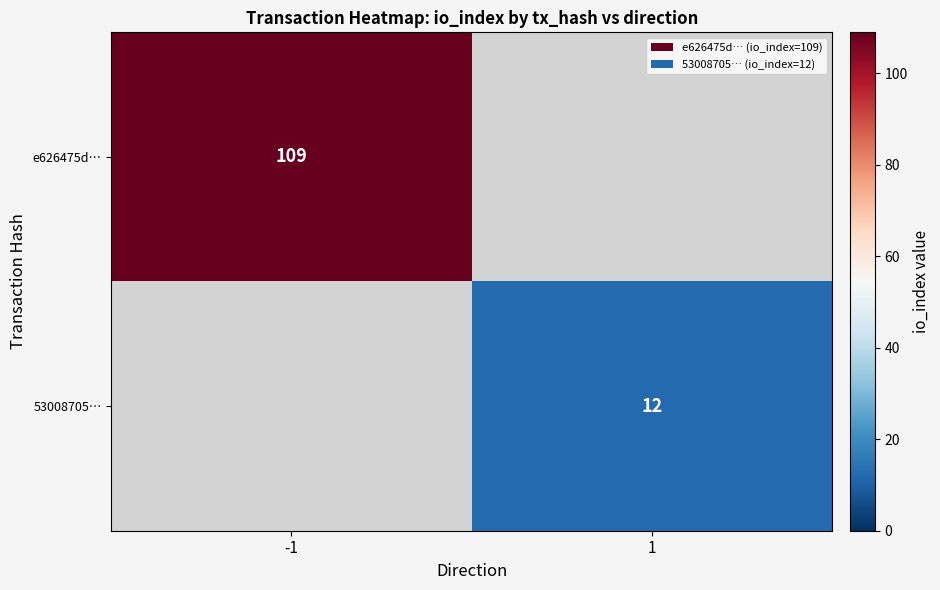

The value of 53008705… at 1 is 12. True or false?

True